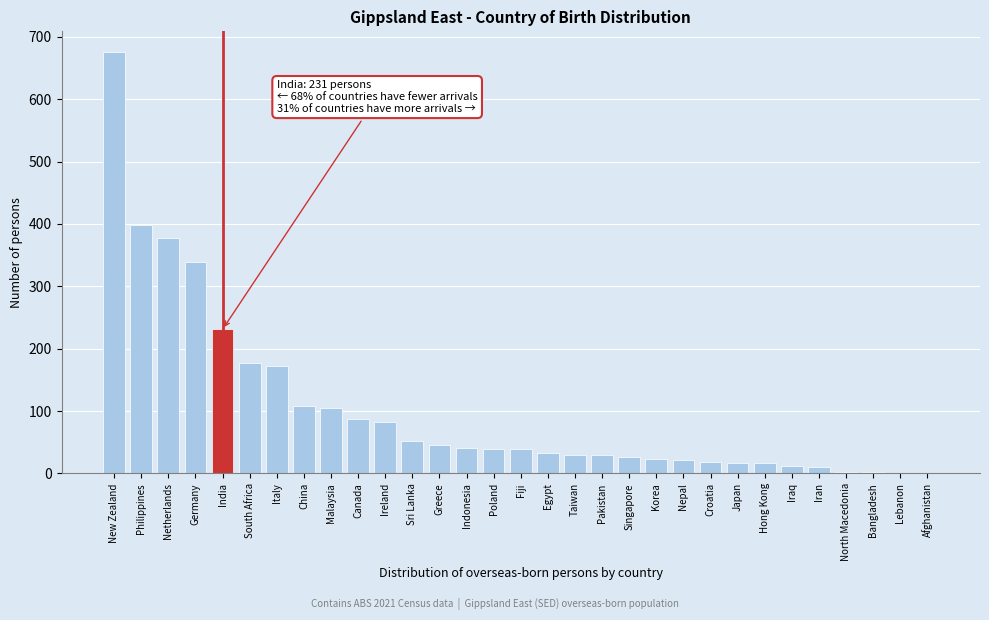

Approximately how many times larger is the value at Korea compared to Ireland?

0.3